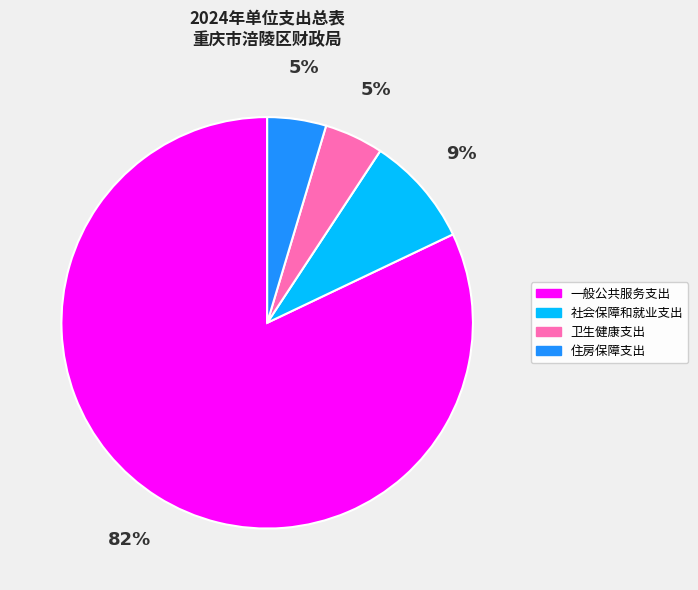

To the nearest percent, what is the average slice percentage?

25%